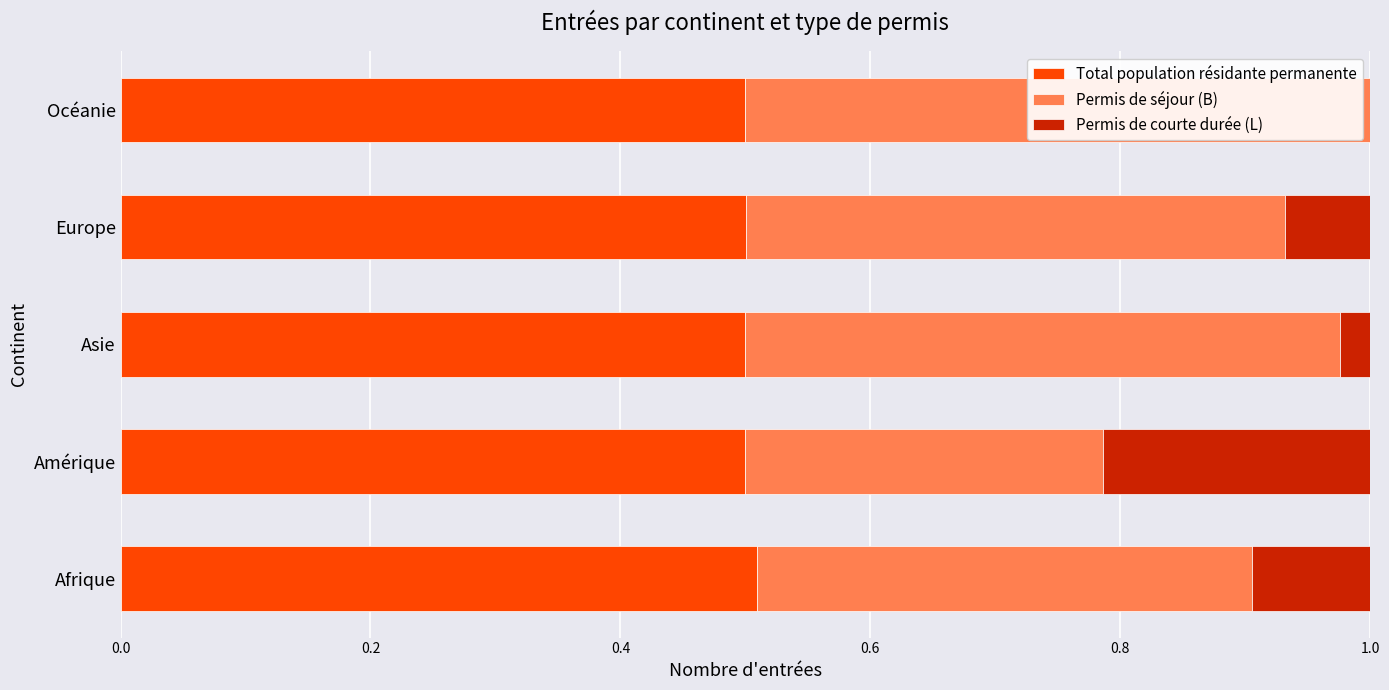

What is the sum of the Total population résidante permanente values at Amérique and Océanie?

1.0